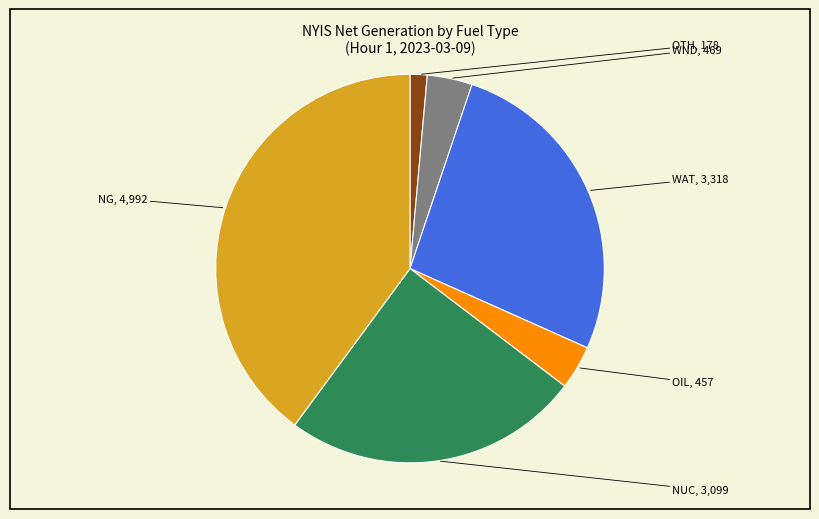

True or false: WND accounts for 4% of the total.

True